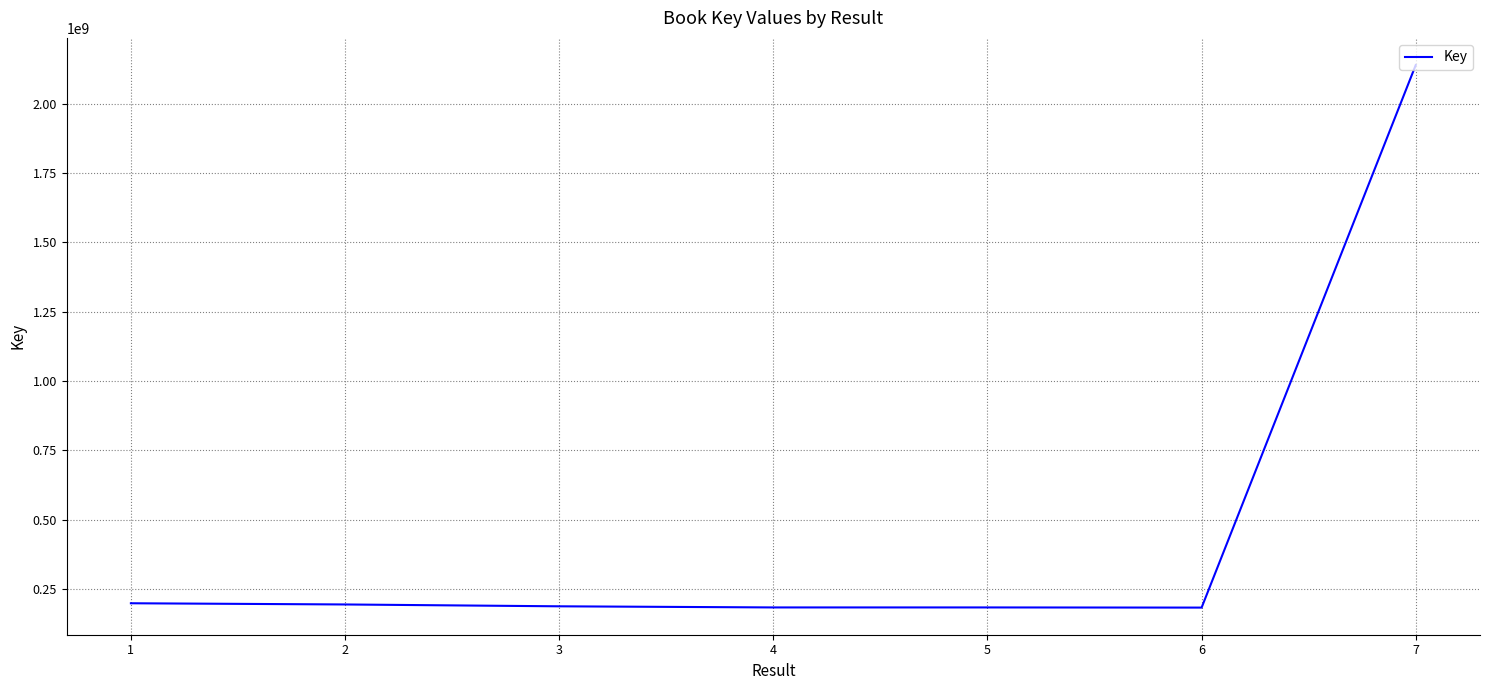

Does the chart have visible grid lines?

Yes